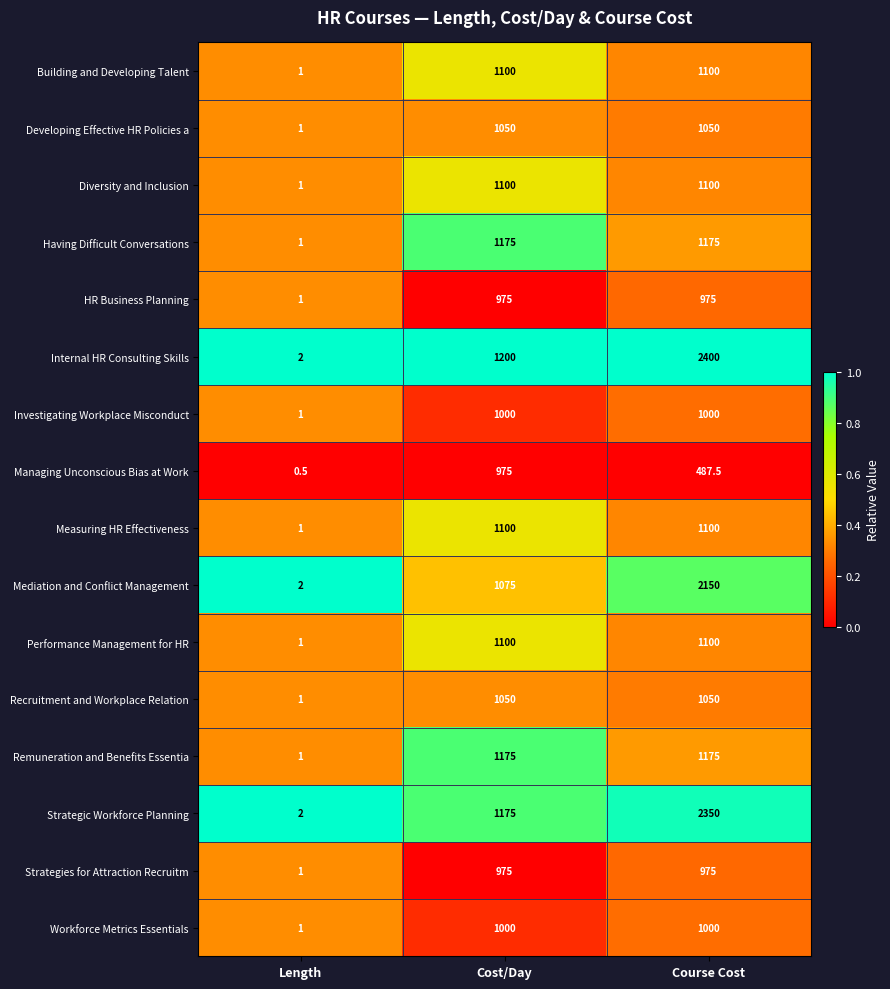

True or false: Managing Unconscious Bias at Work has a value of 975.0 at Cost/Day.

True